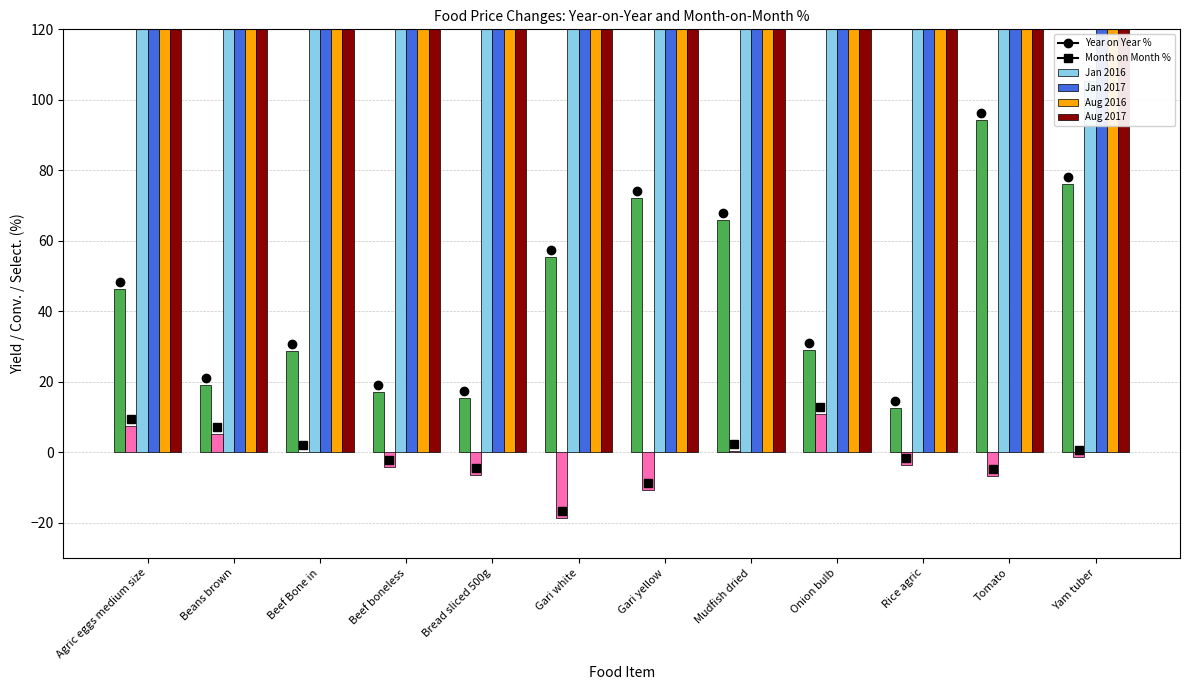

True or false: Jan 2017 has a value of 207.1 at Onion bulb.

True